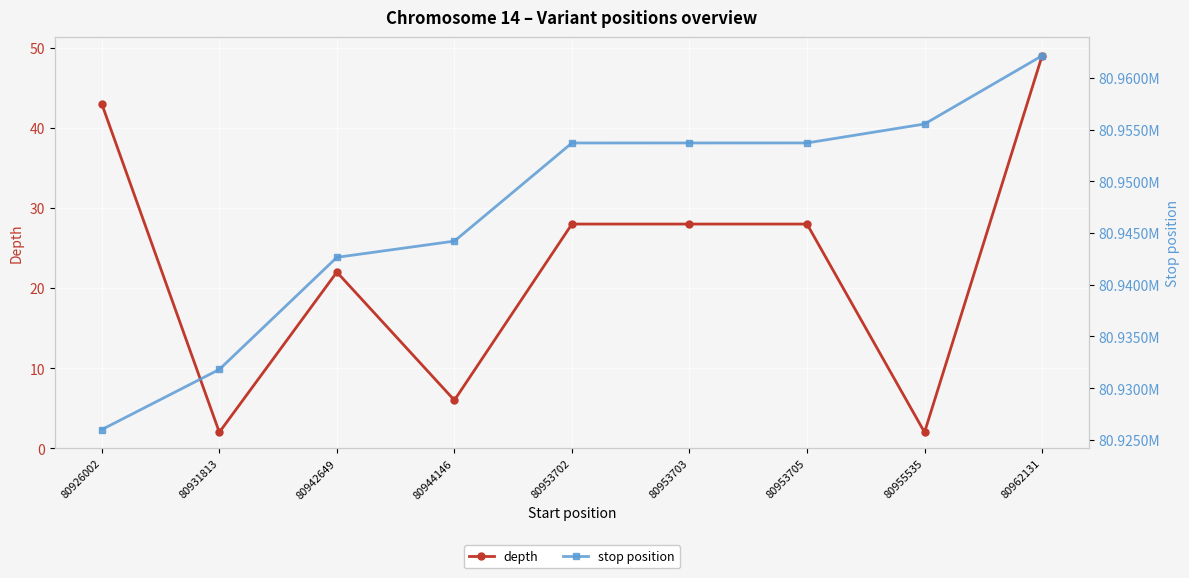

Does the chart display data point markers on the line(s)?

Yes